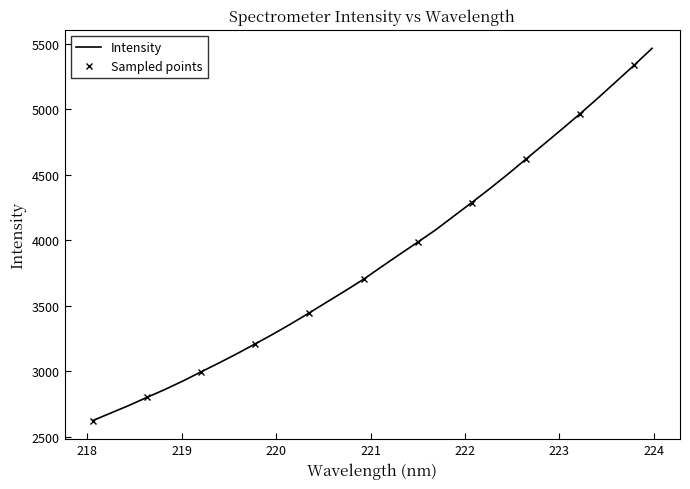

Rank the categories by value from lowest to highest.

218.0596, 218.2508, 218.442, 218.6332, 218.8244, 219.0156, 219.2067, 219.3979, 219.589, 219.7801, 219.9712, 220.1623, 220.3533, 220.5444, 220.7354, 220.9264, 221.1174, 221.3083, 221.4993, 221.6902, 221.8812, 222.0721, 222.263, 222.4538, 222.6447, 222.8355, 223.0264, 223.2172, 223.408, 223.5987, 223.7895, 223.9802